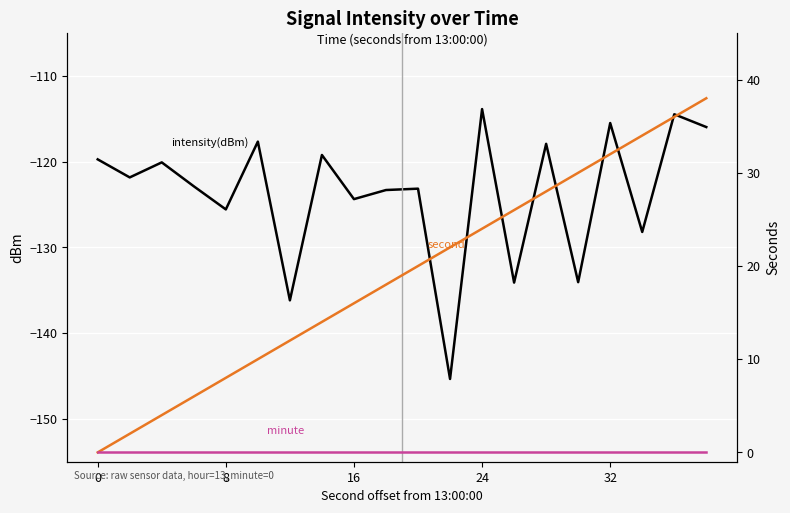

Rank the series by their maximum value, from lowest to highest.

intensity(dBm), minute, second